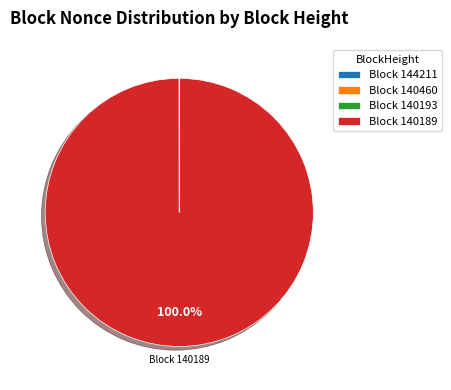

Which slice is the largest?

Block 140189